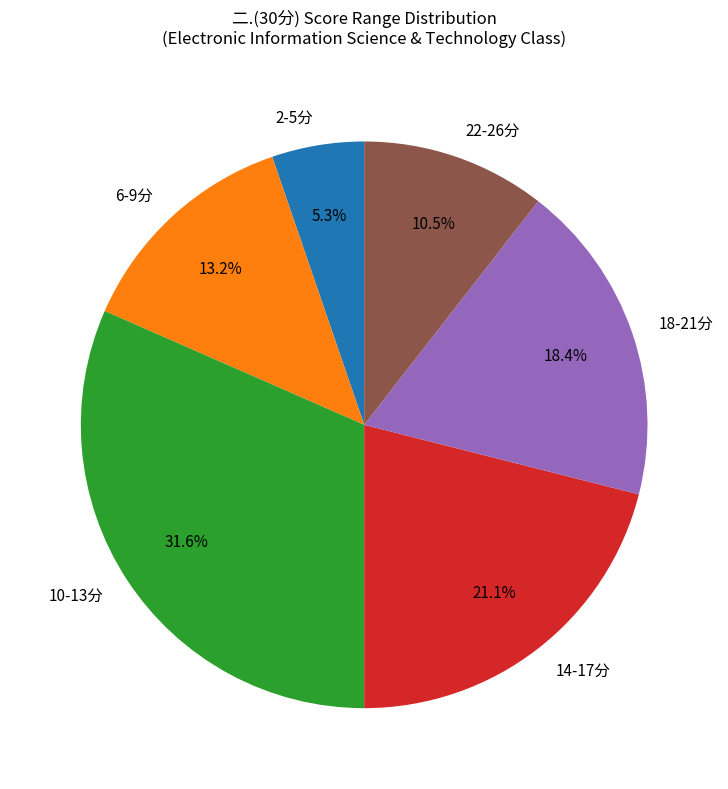

What is the smallest slice in the pie chart?

2-5分